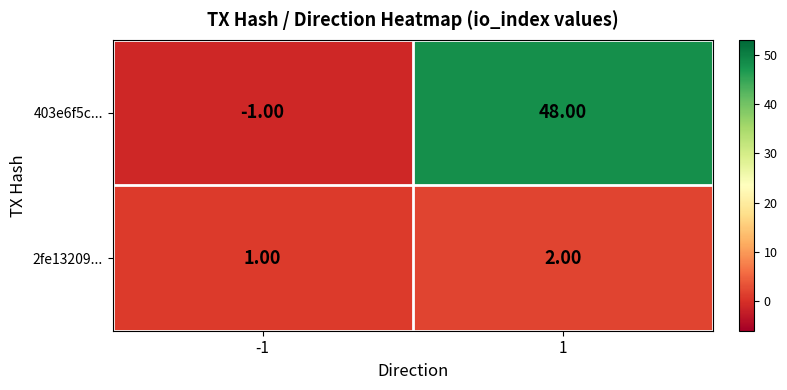

How many data points does each series have?

2